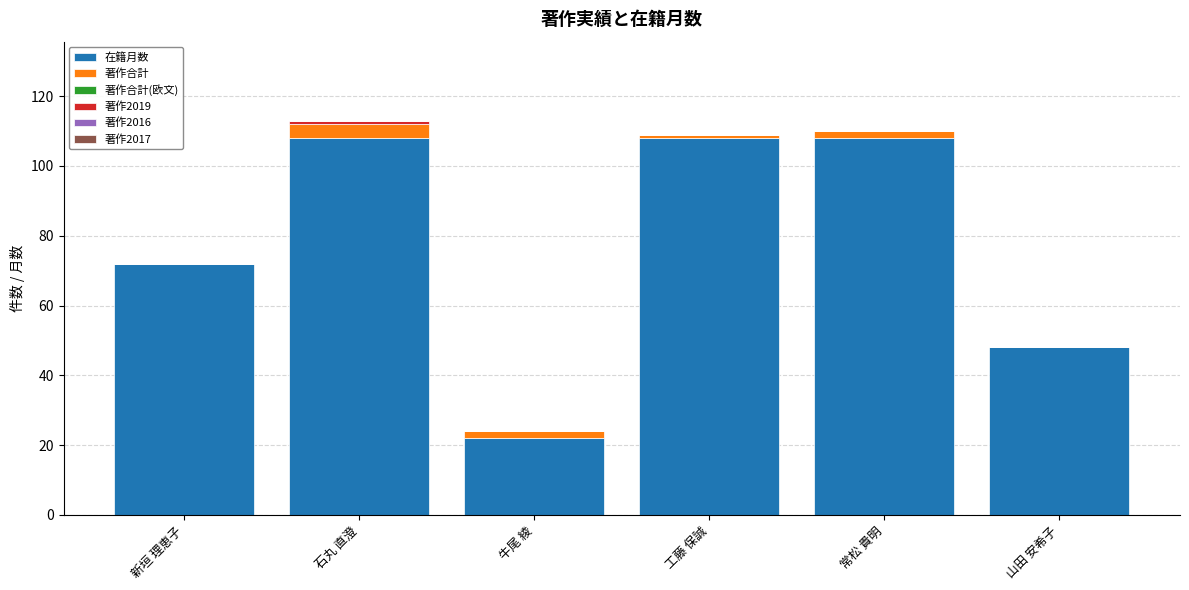

True or false: 在籍月数 has a value of 39 at 新垣 理恵子.

False